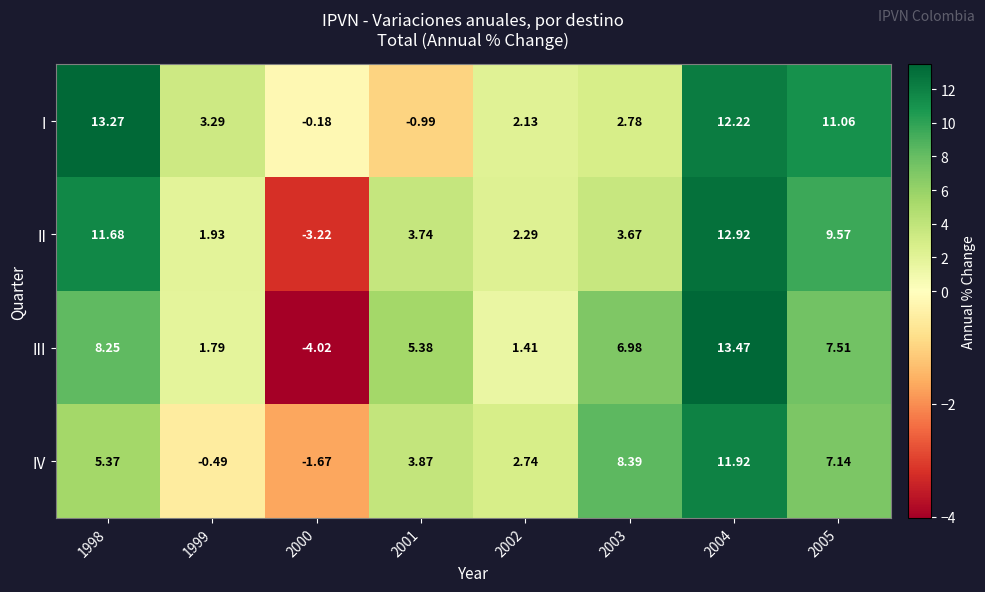

Which series changed the most between 1998 and 2003?

I